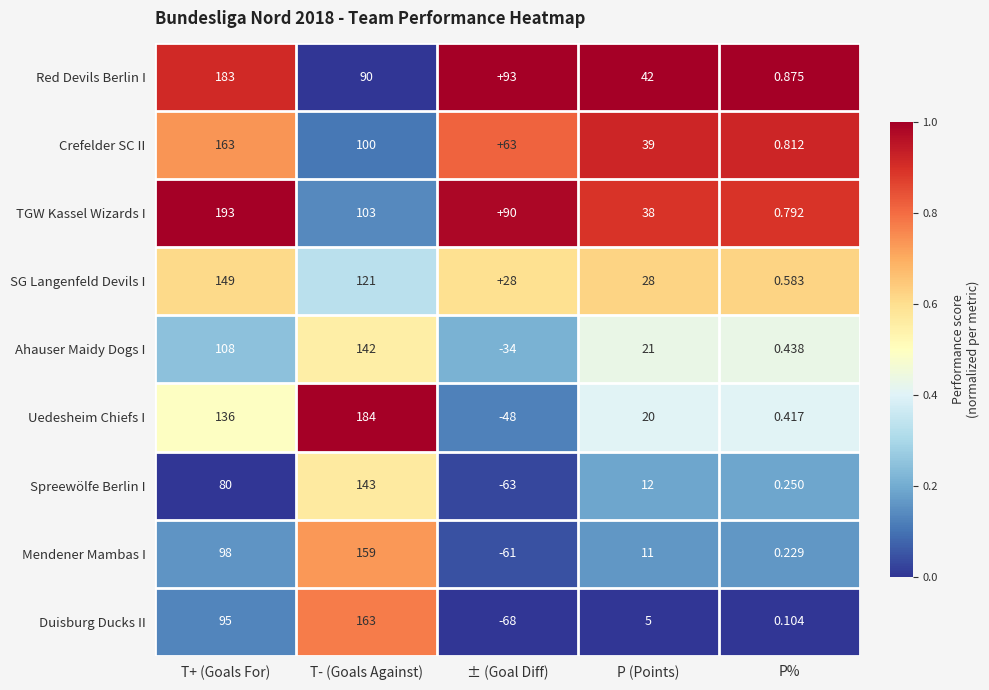

At which category does the chart reach its peak across all series?

T+ (Goals For)